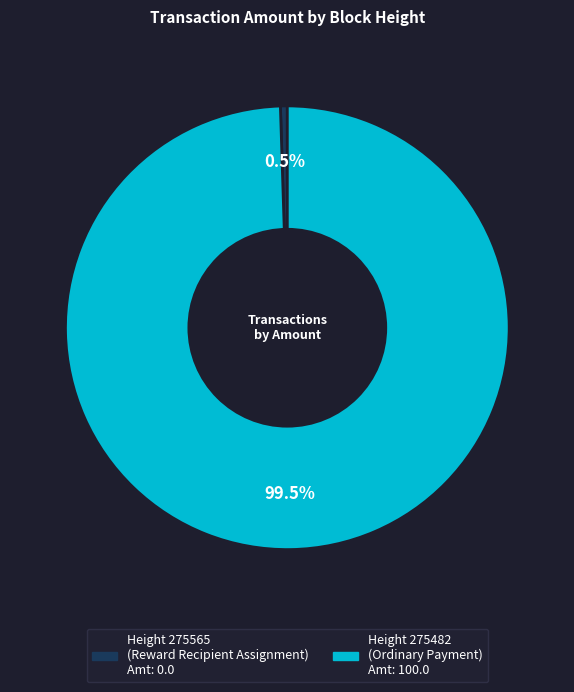

Is there a majority slice in this chart?

Yes